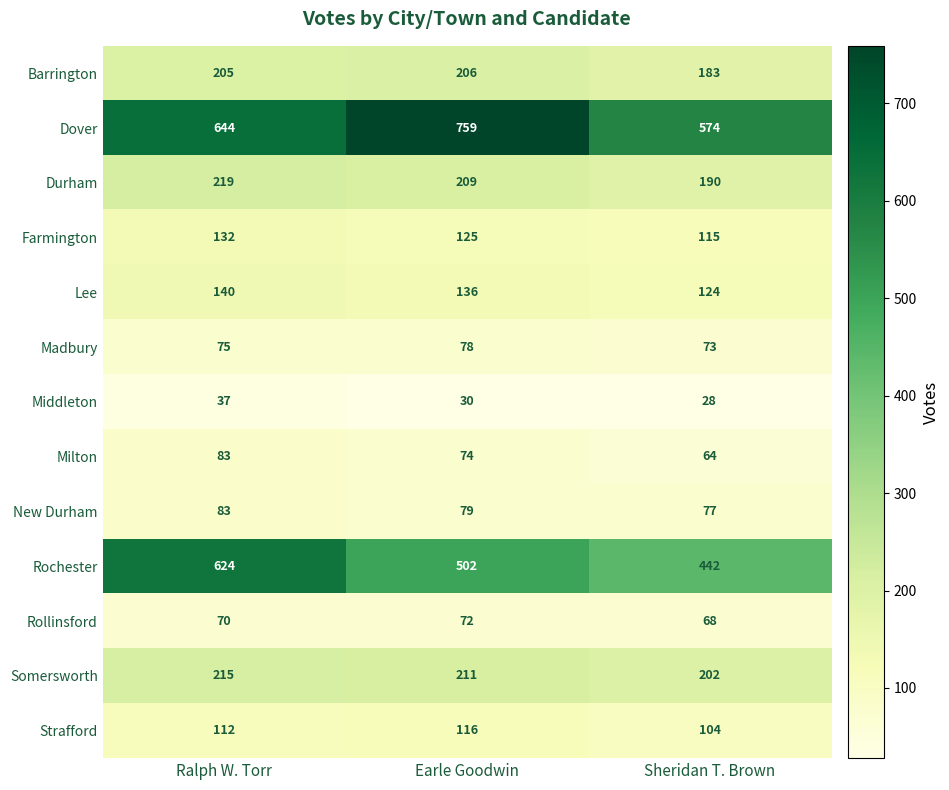

What is the difference between the second highest and minimum values in the Durham series?

19